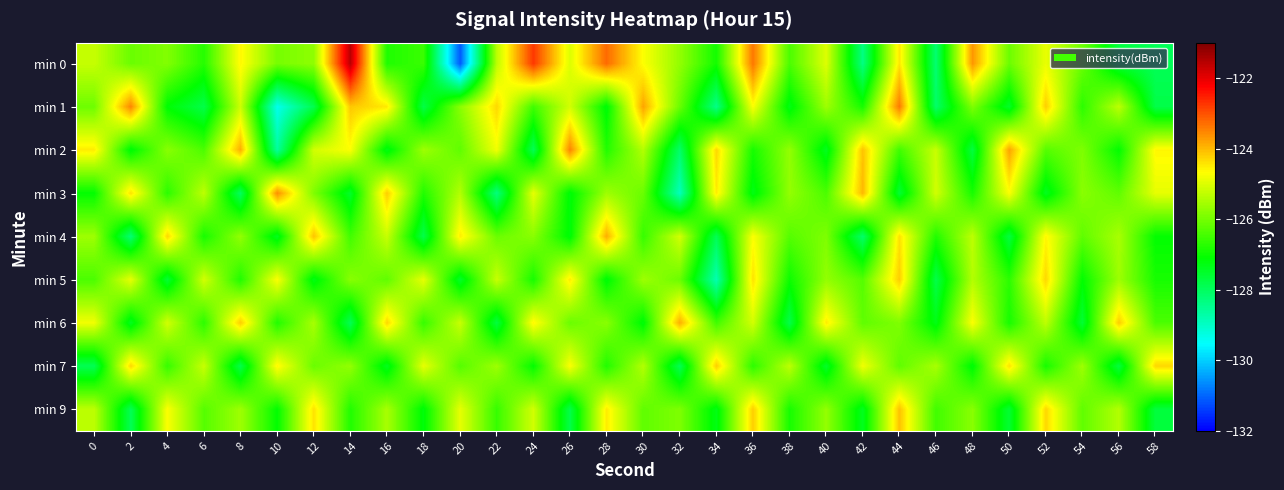

Which series has the largest total across all categories?

min 0